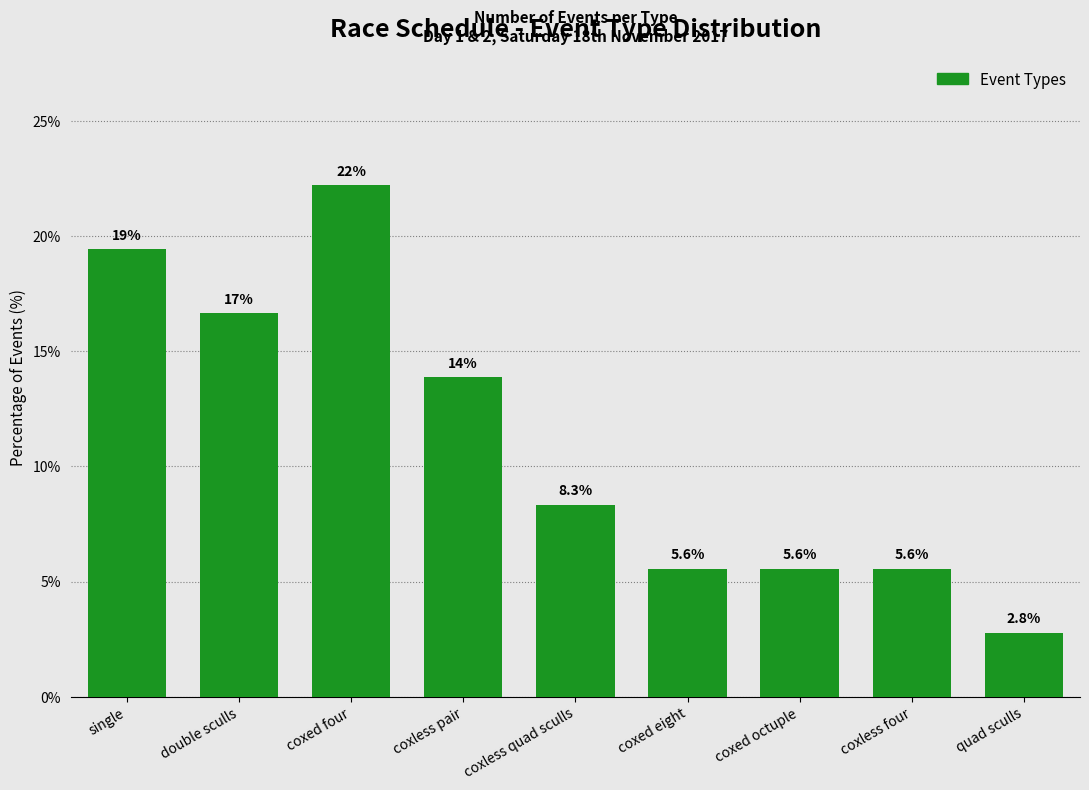

Is it true that the value at coxless four is 8.5?

False